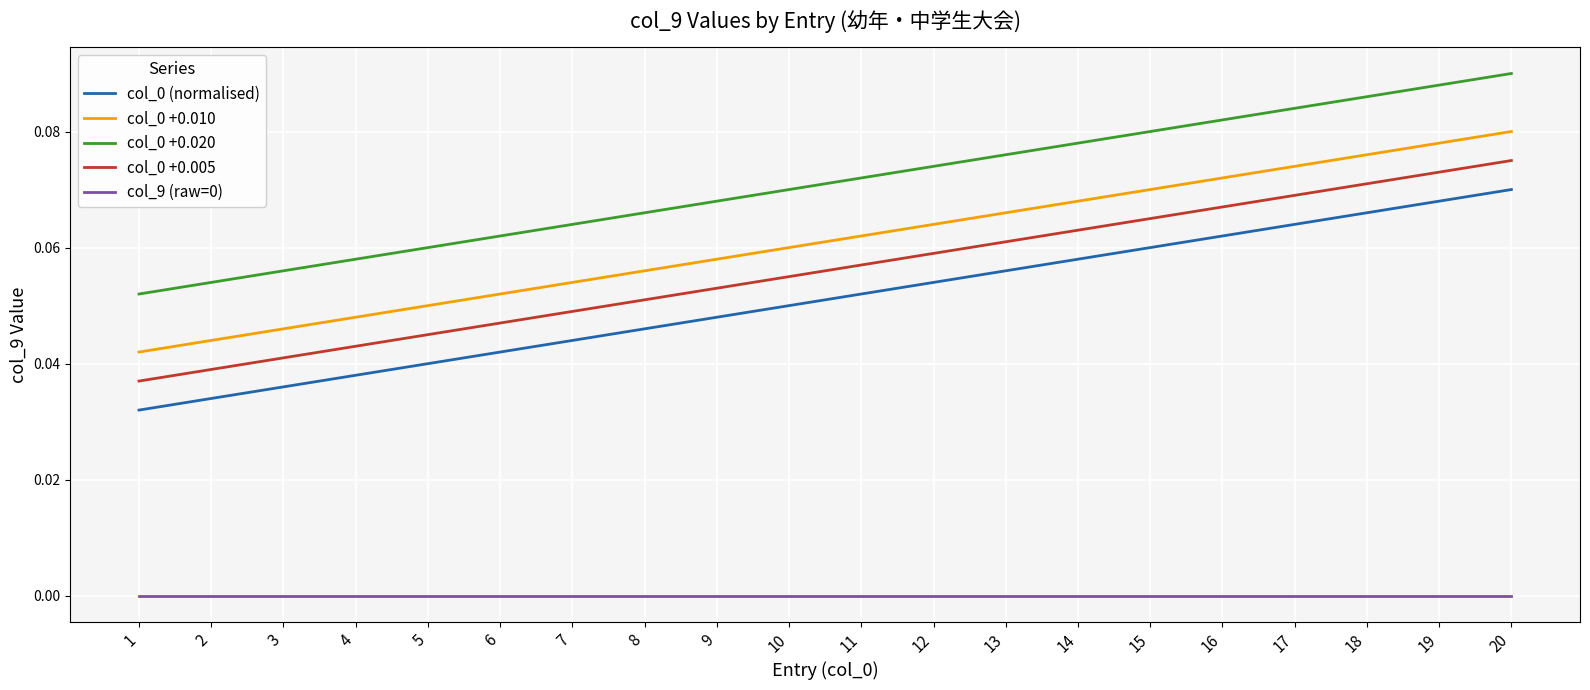

List the labels in order of col_0 +0.020 value, smallest first.

1, 2, 3, 4, 5, 6, 7, 8, 9, 10, 11, 12, 13, 14, 15, 16, 17, 18, 19, 20